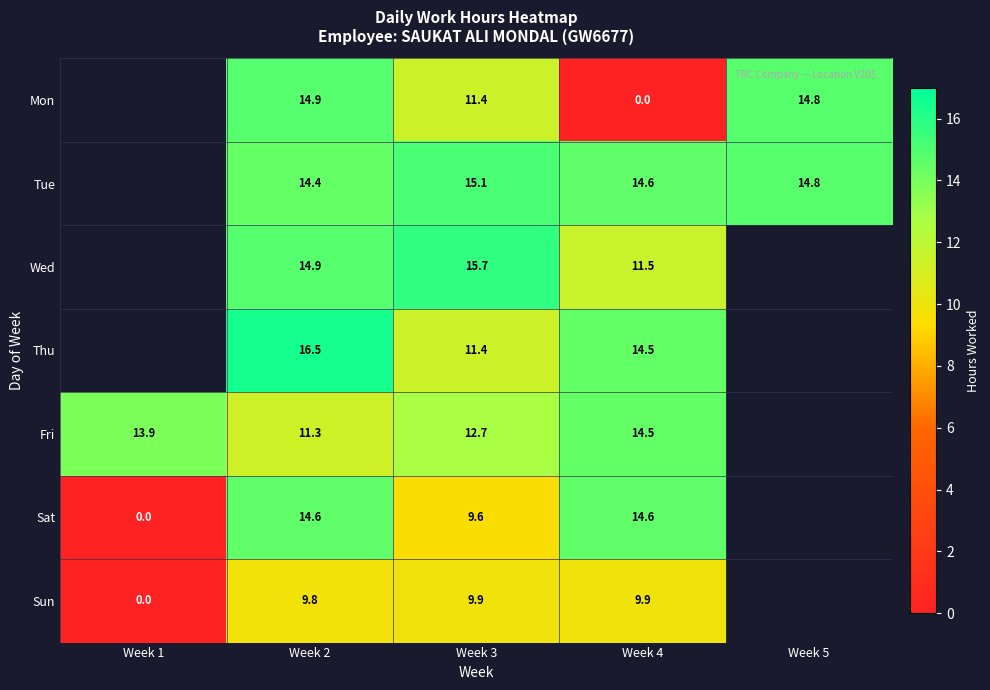

Between Week 1 and Week 3, which is larger?

Week 3